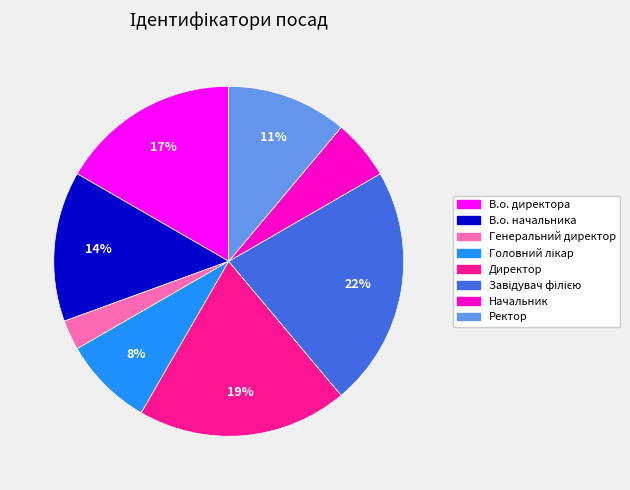

Does Директор represent more than half of the total?

No